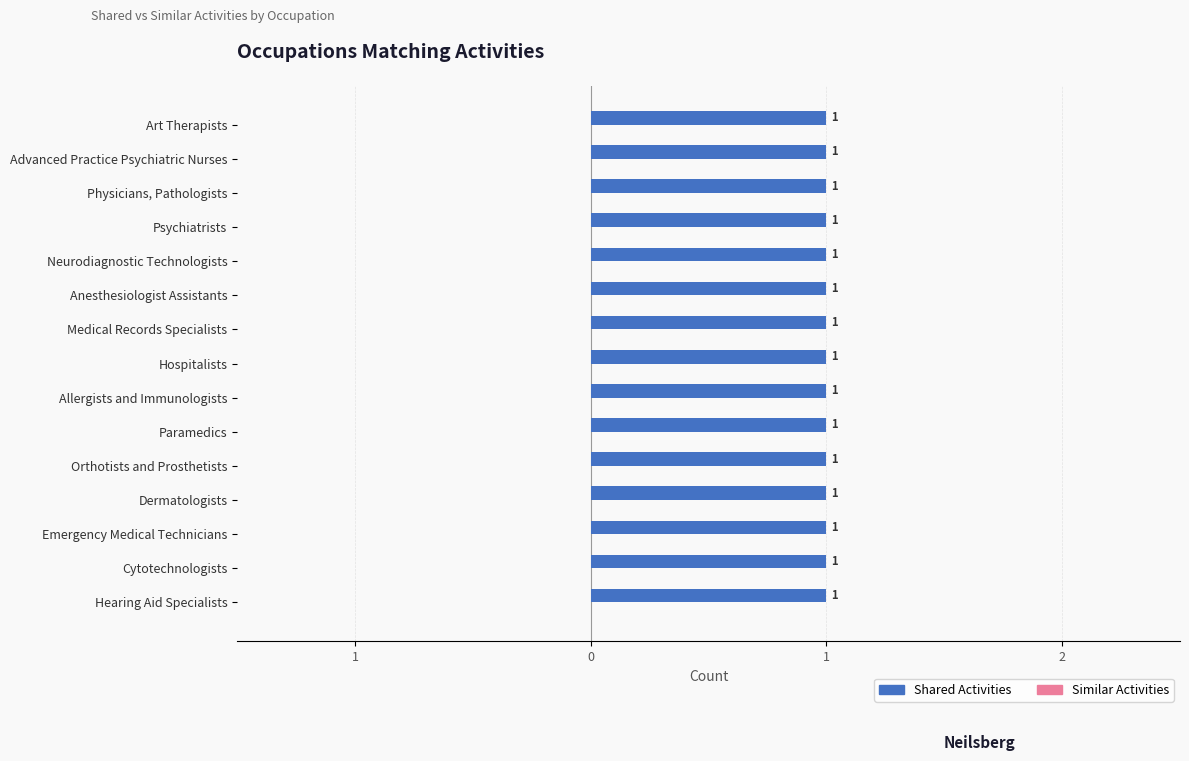

What is the lowest value of the Shared Activities series?

1